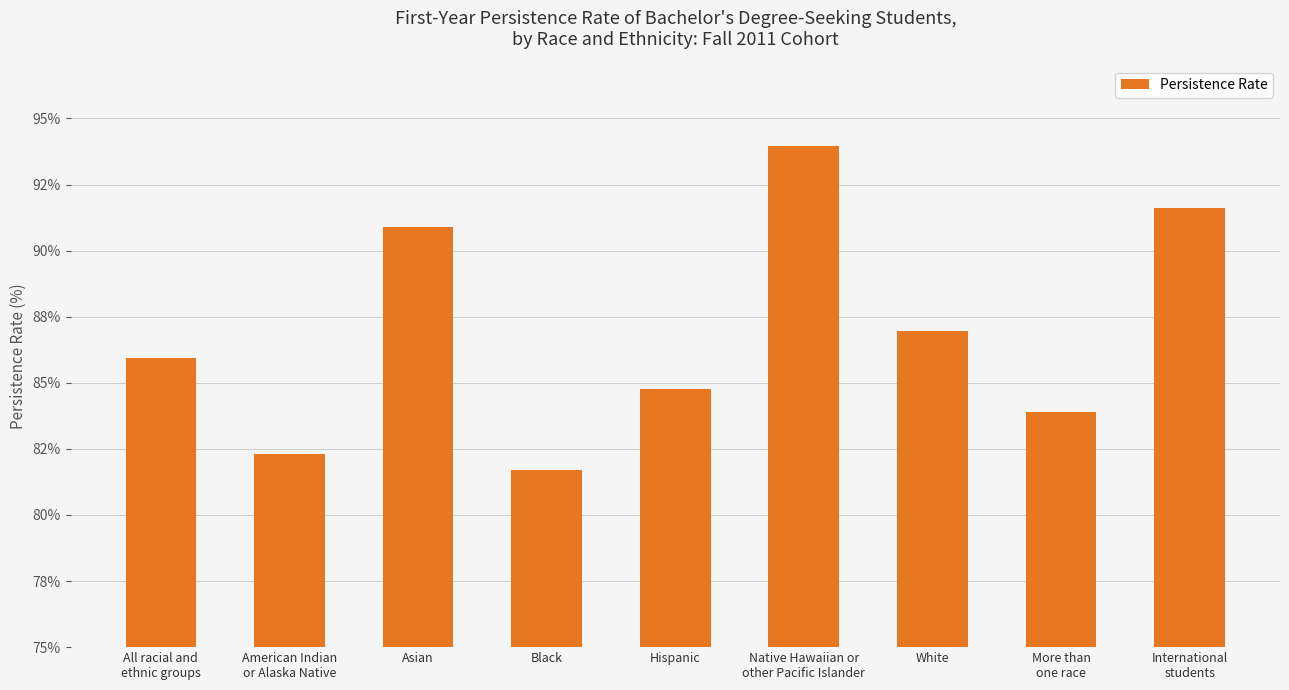

Does the chart contain any negative values?

No